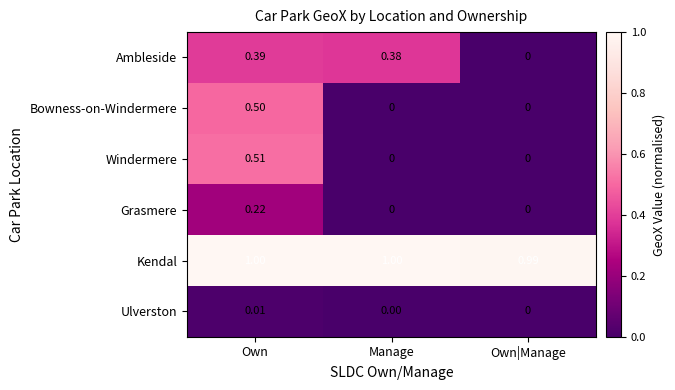

At which label is Kendal closest to 0?

Own|Manage